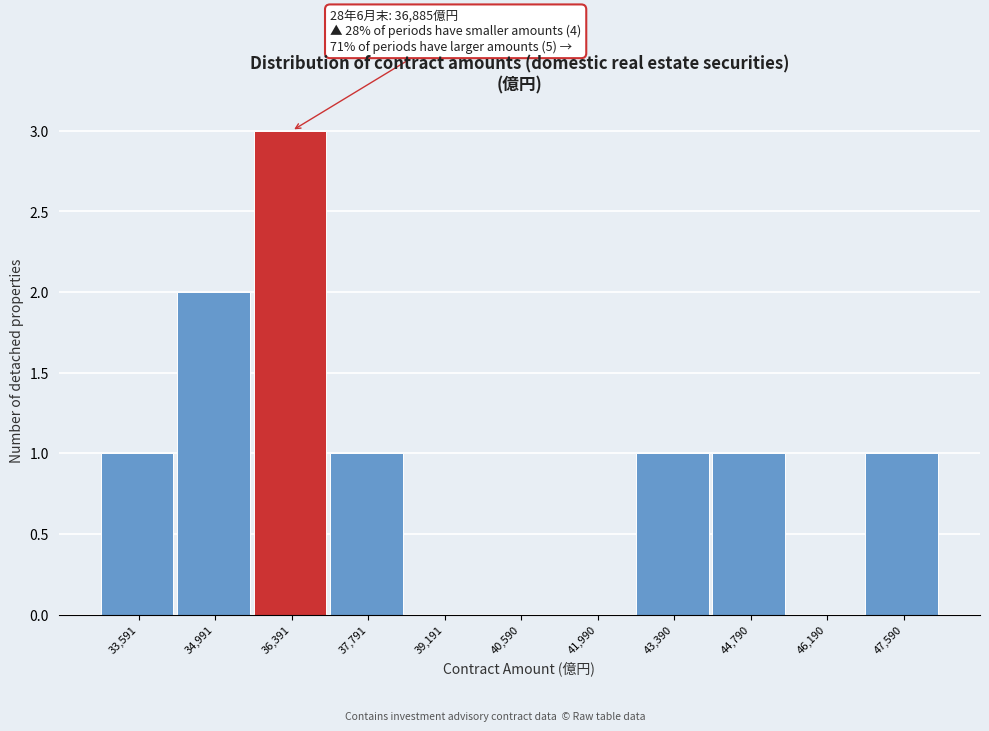

Which range on the x-axis has the tallest bar?

35600 to 37000